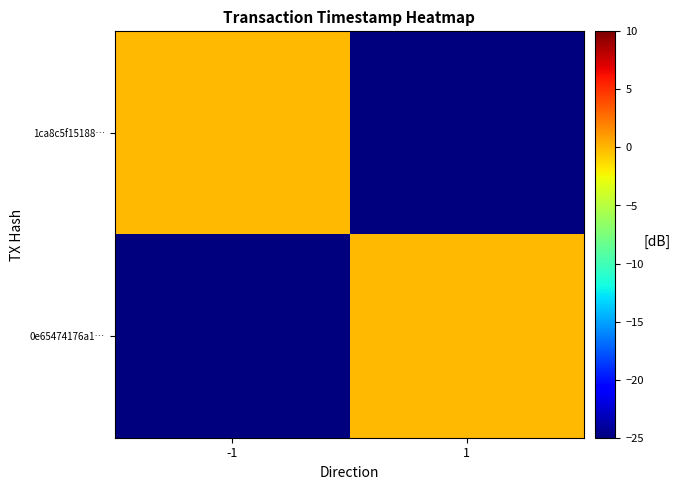

Is it true that 1ca8c5f15188… equals 0.0 at -1?

True